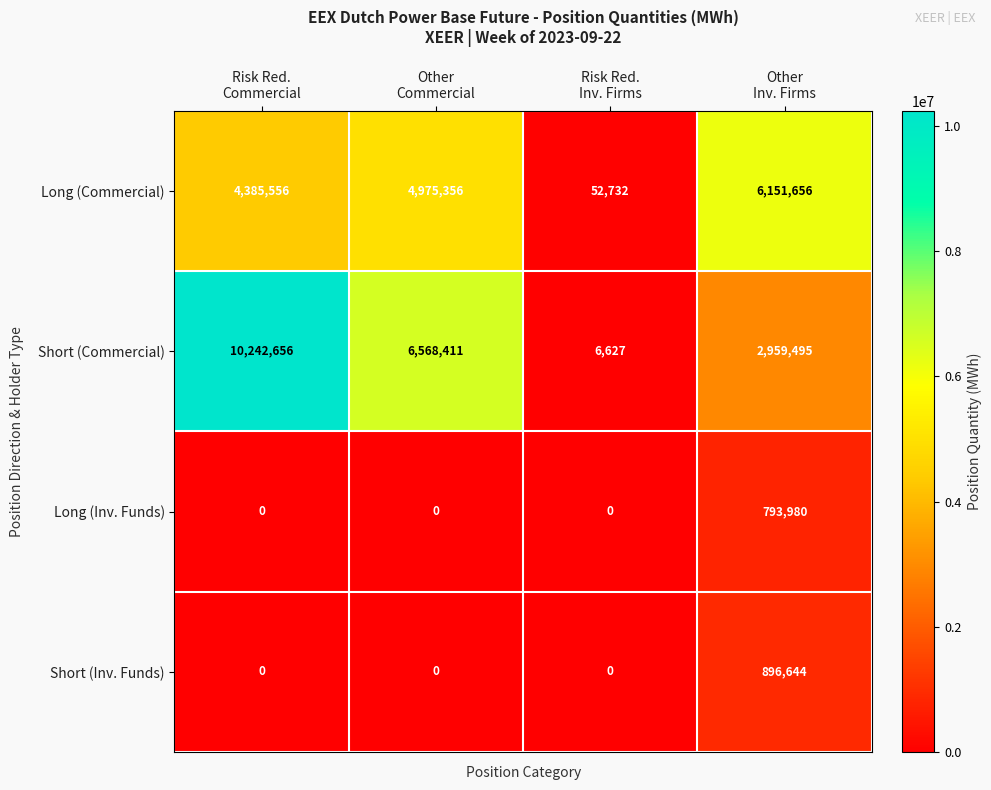

Which series has the largest total across all categories?

Short (Commercial)